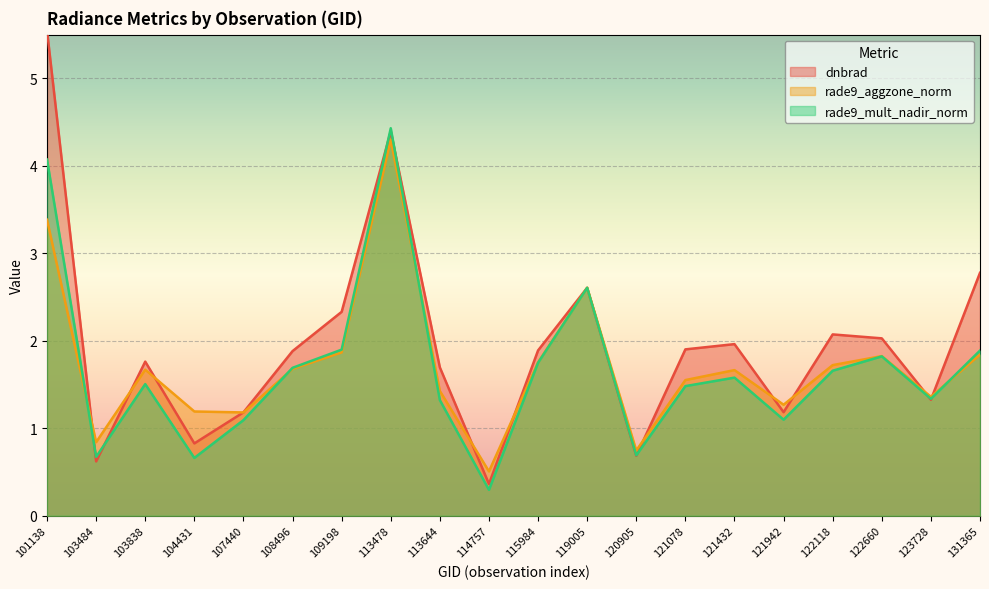

At which label does dnbrad reach its peak?

101138